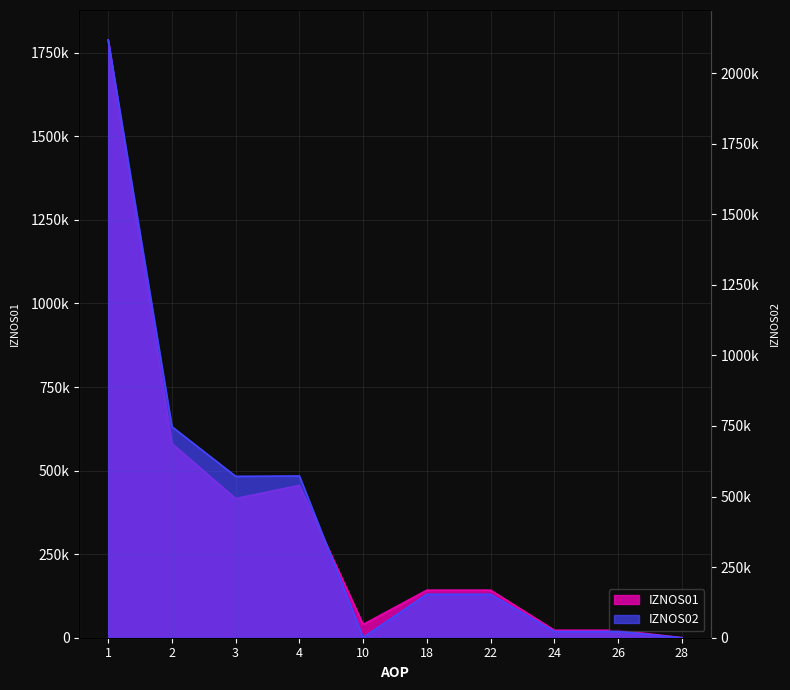

Reading left to right, extract all data points from this chart.

IZNOS01: 1=1788545.2	2=581015.9	3=416260.7	4=455770.3	10=39509.6	18=142330.6	22=142330.6	24=22424.6	26=22352.7	28=71.9
IZNOS02: 1=2117402.8	2=747614.8	3=571652.8	4=572880.1	10=1227.3	18=153898.0	22=153898.0	24=22064.1	26=21987.7	28=76.4